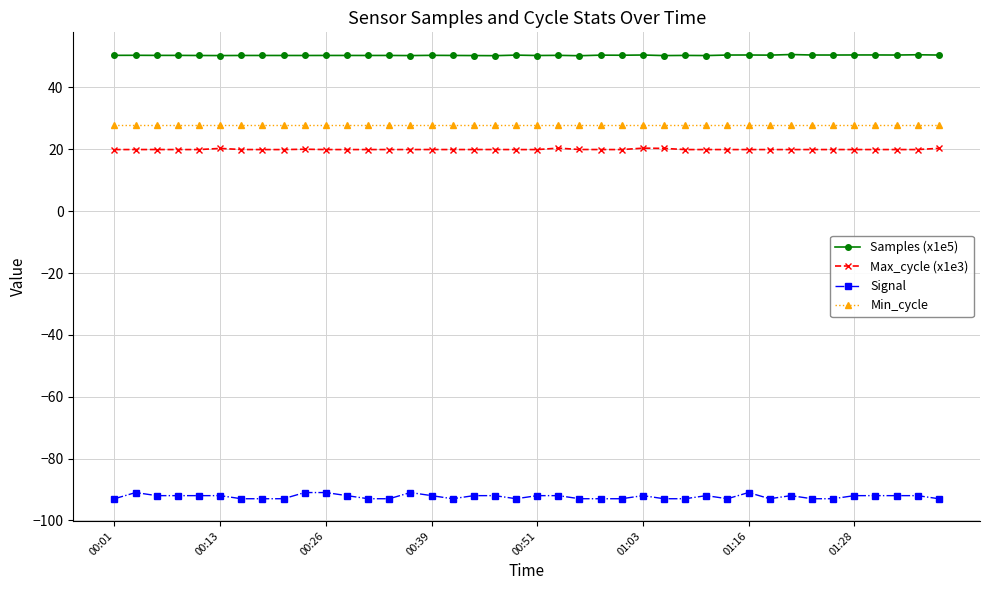

Rank the series by their maximum value, from lowest to highest.

Signal, Max_cycle (x1e3), Min_cycle, Samples (x1e5)